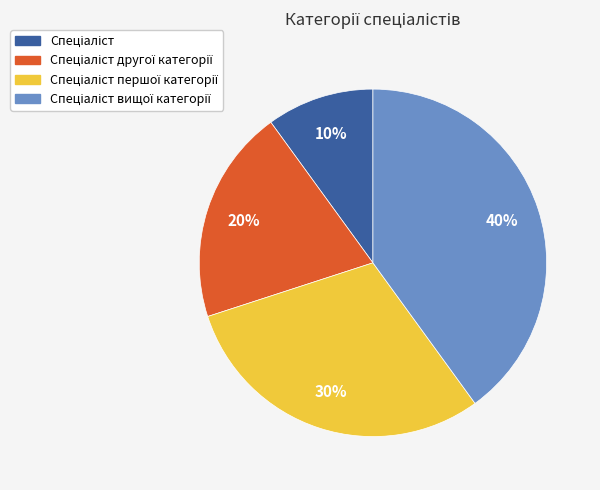

To the nearest percent, what is the difference between the largest and smallest slice percentages?

30%